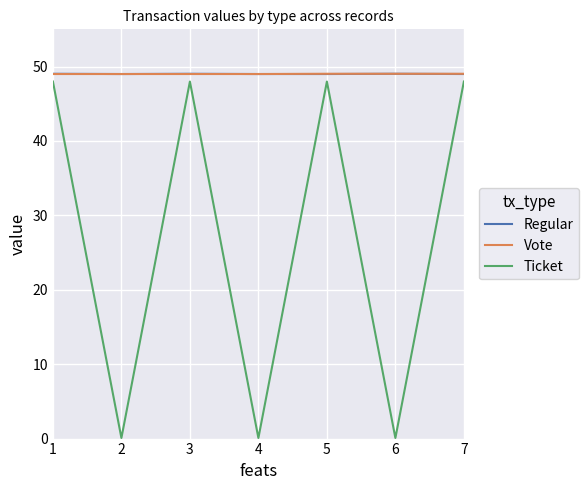

True or false: Regular has more than 0 interior local peaks.

True